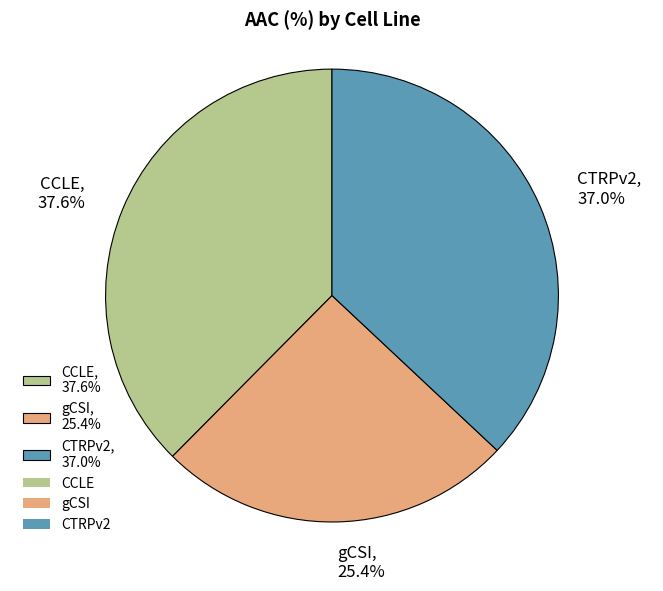

Between CTRPv2, 37.0% and CCLE, 37.6%, which is larger?

CCLE, 37.6%